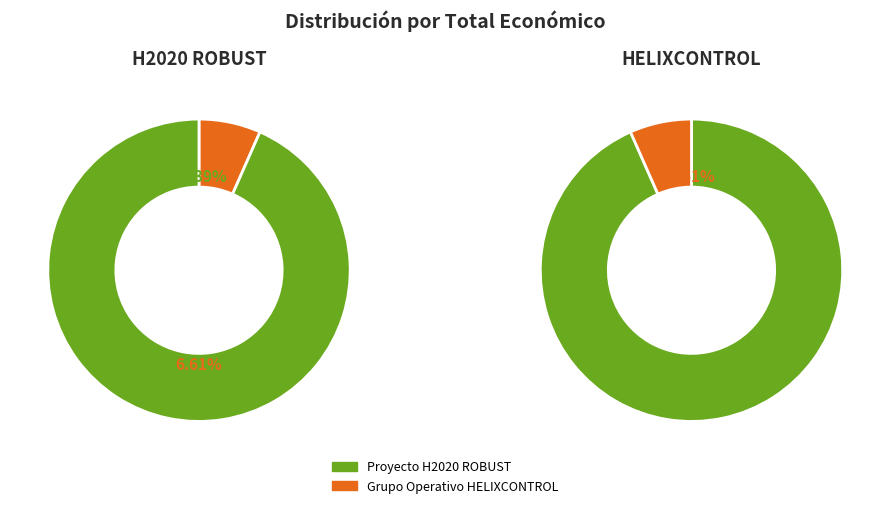

How many segments does this pie chart have?

2